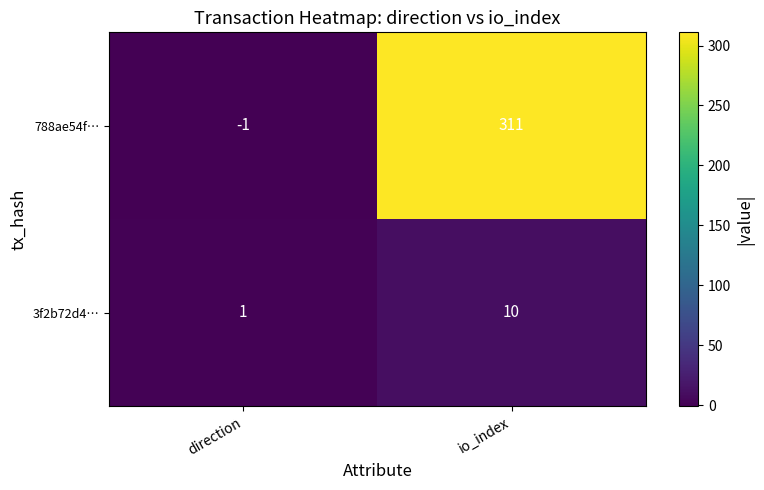

True or false: 3f2b72d4… has a value of 5 at io_index.

False